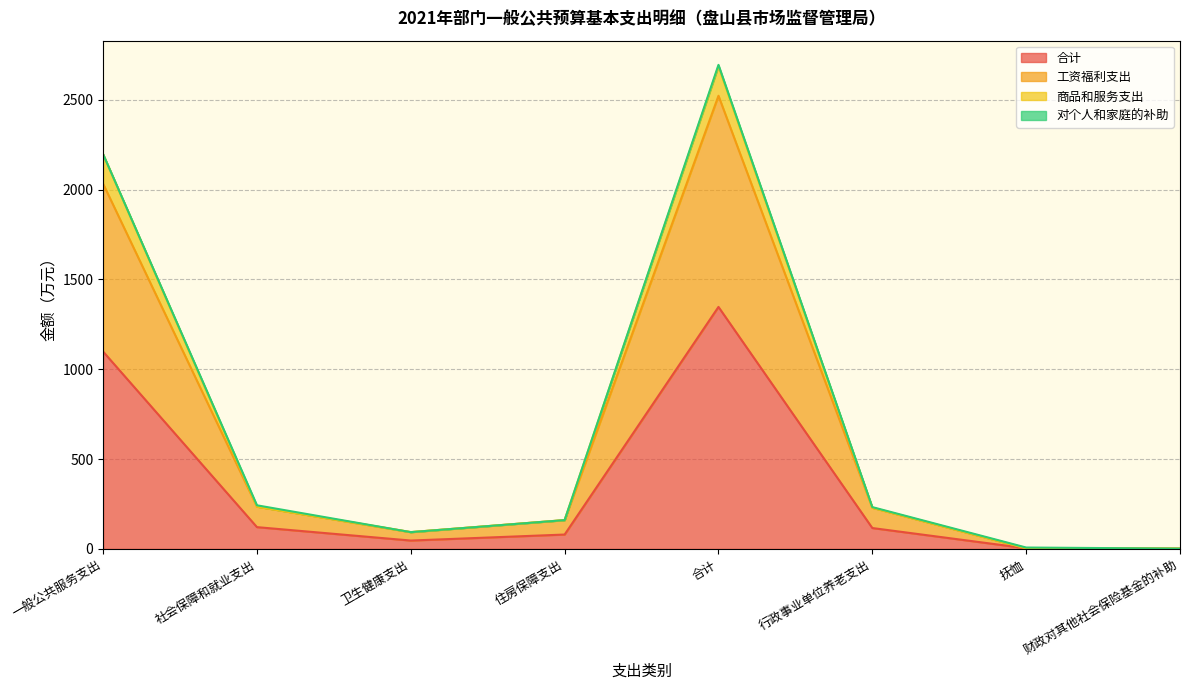

The value of 合计 at 卫生健康支出 is 46.8. True or false?

True